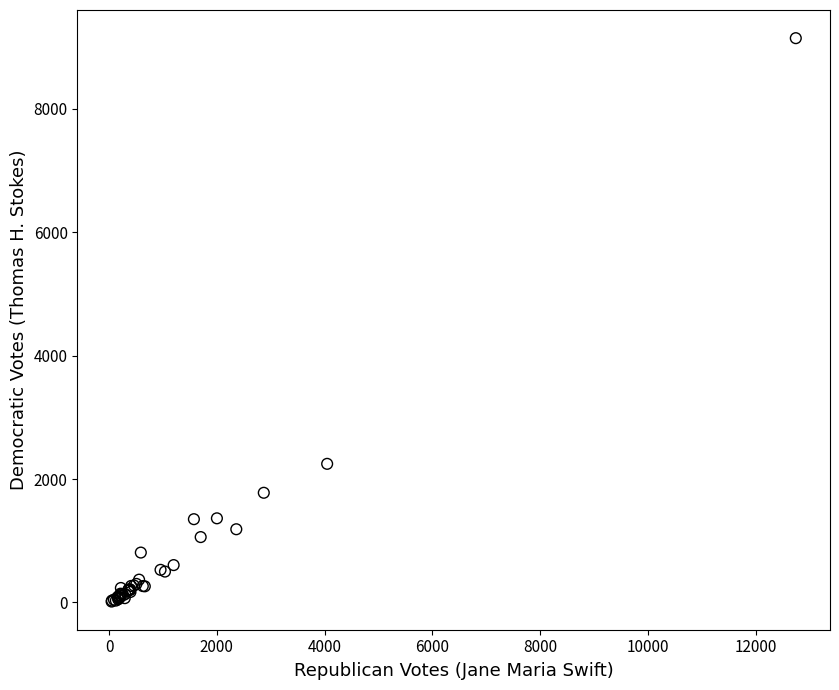

What Y value in the scatter plot is closest to 4580?

2247